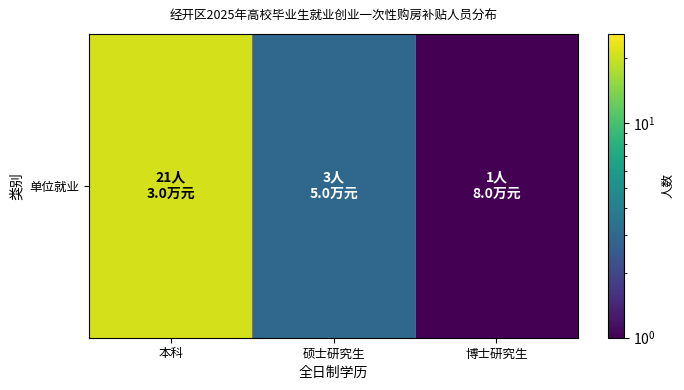

What is the smallest value displayed?

1